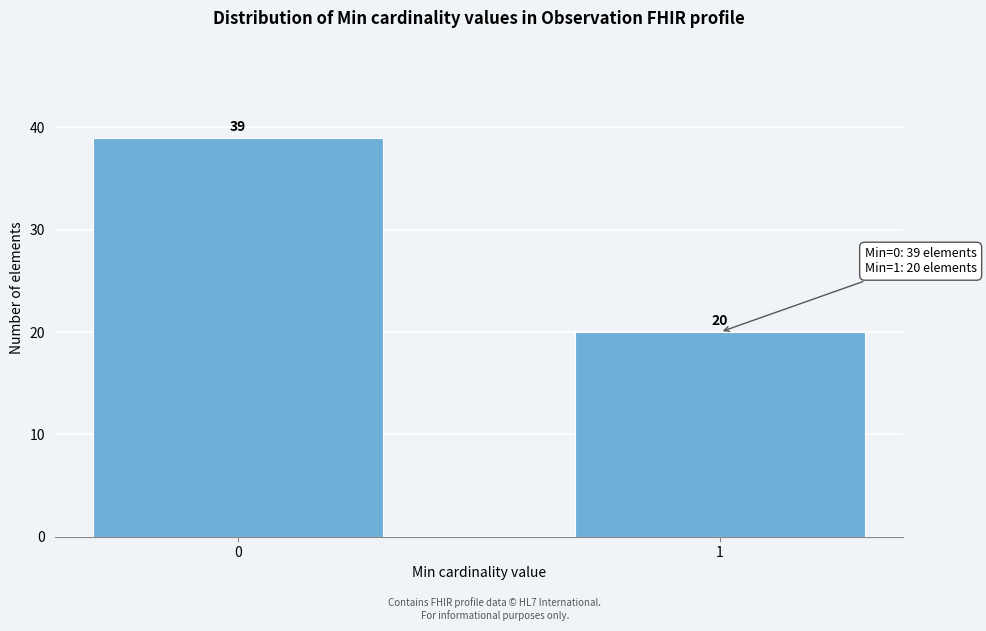

Reading left to right, extract all data points from this chart.

39	20